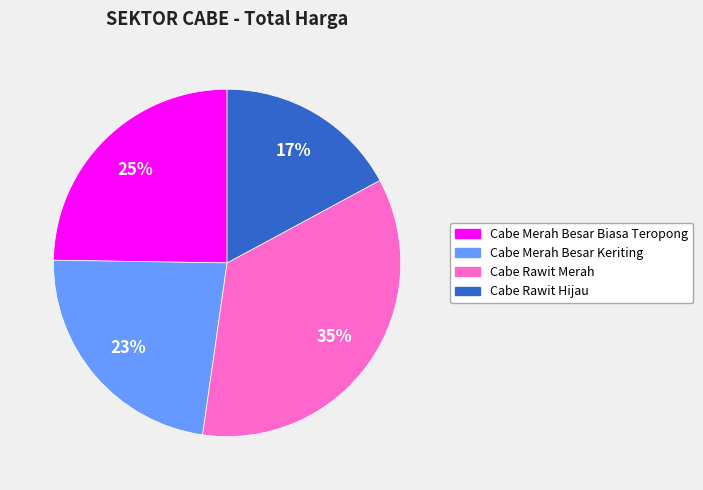

Is Cabe Merah Besar Biasa Teropong the majority of the pie?

No